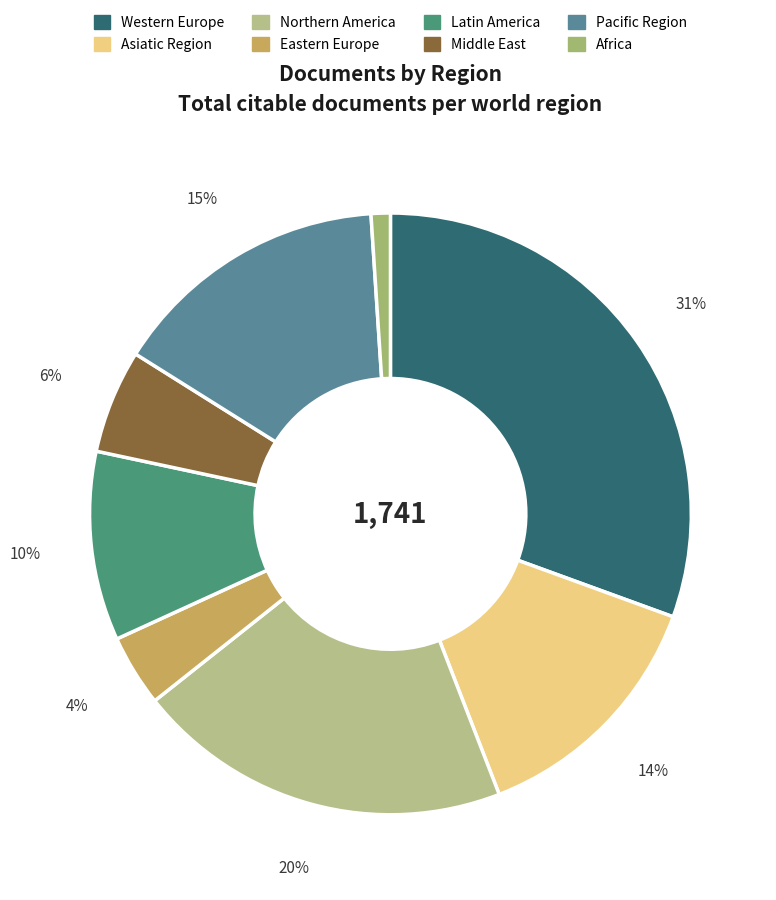

To the nearest percent, what percentage of the pie is Africa?

1%